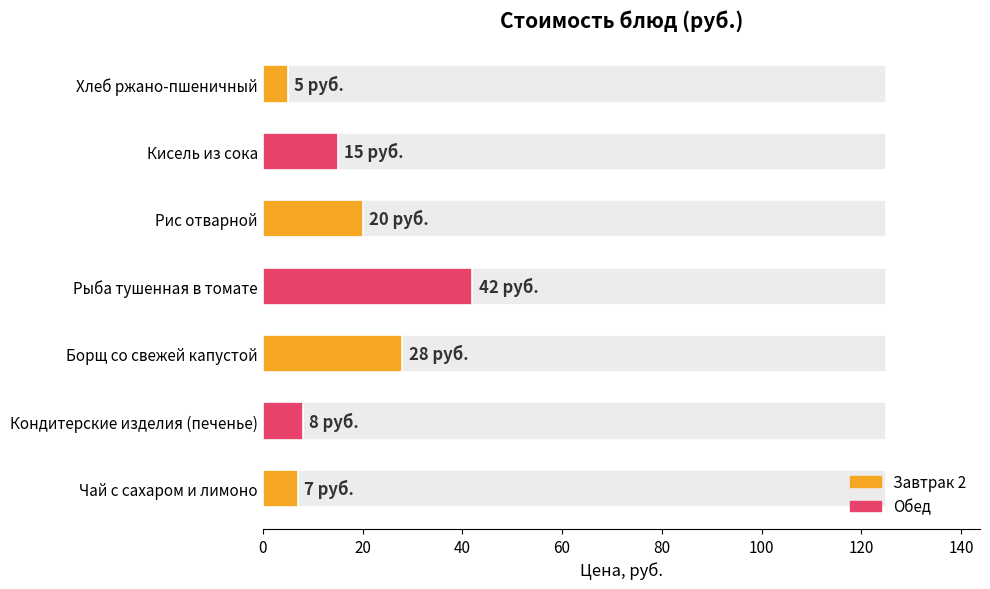

What is the change in value from Кондитерские изделия (печенье) to Борщ со свежей капустой?

+20